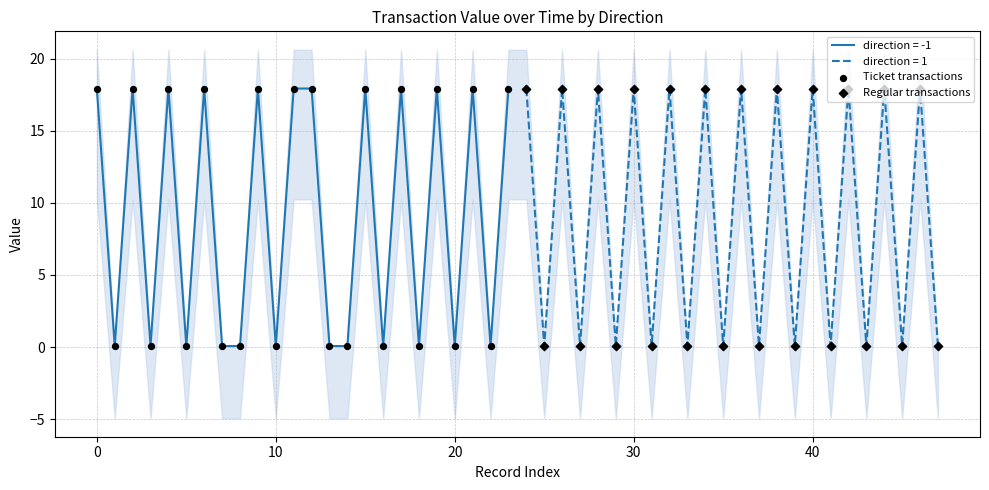

Which series has the widest spread of Y values?

Ticket transactions